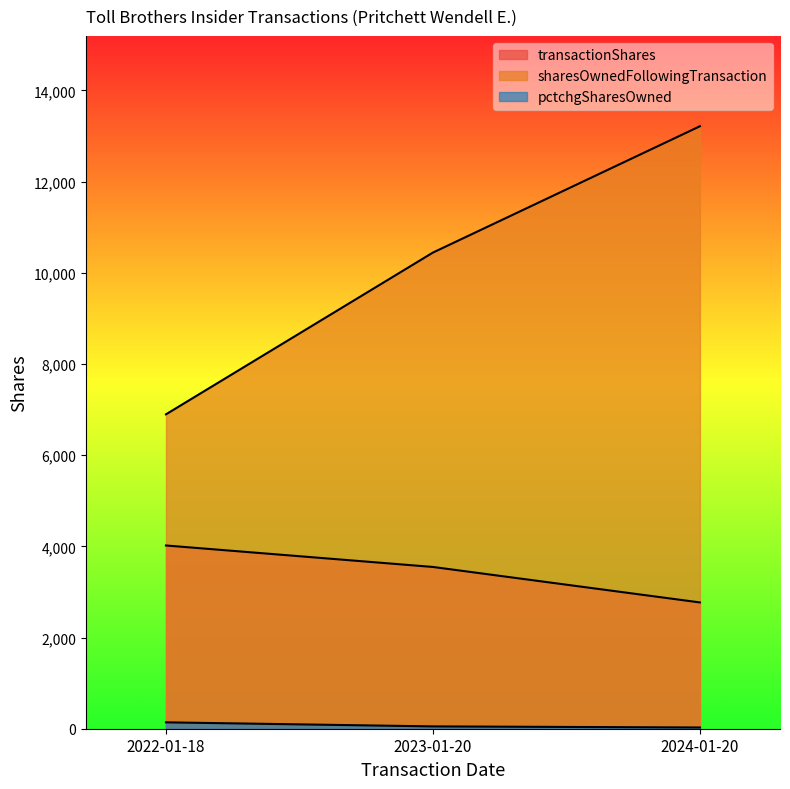

Reading left to right, list all the values displayed in this chart.

transactionShares: 2022-01-18=4019	2023-01-20=3548	2024-01-20=2770
sharesOwnedFollowingTransaction: 2022-01-18=6896	2023-01-20=10444	2024-01-20=13214
pctchgSharesOwned: 2022-01-18=140	2023-01-20=51	2024-01-20=27